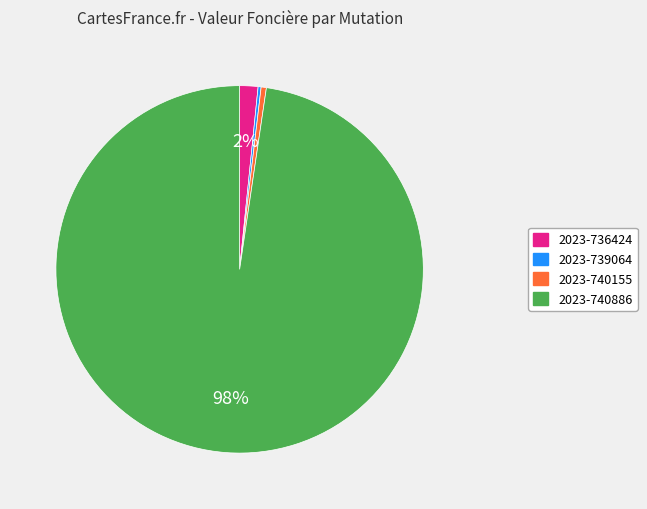

What percentage is the 2023-736424 slice, to the nearest percent?

2%